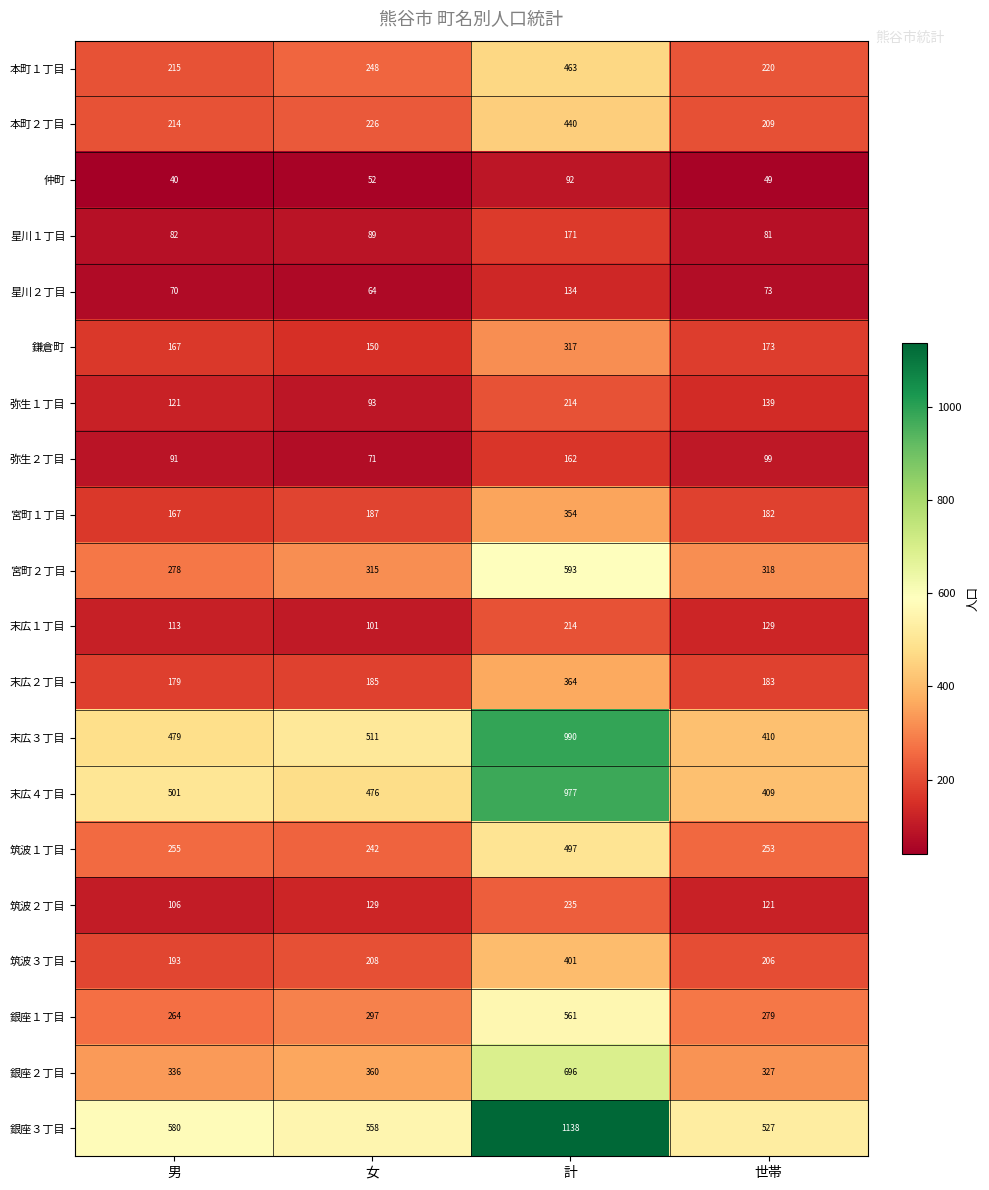

Which series has the largest range (max minus min)?

銀座３丁目